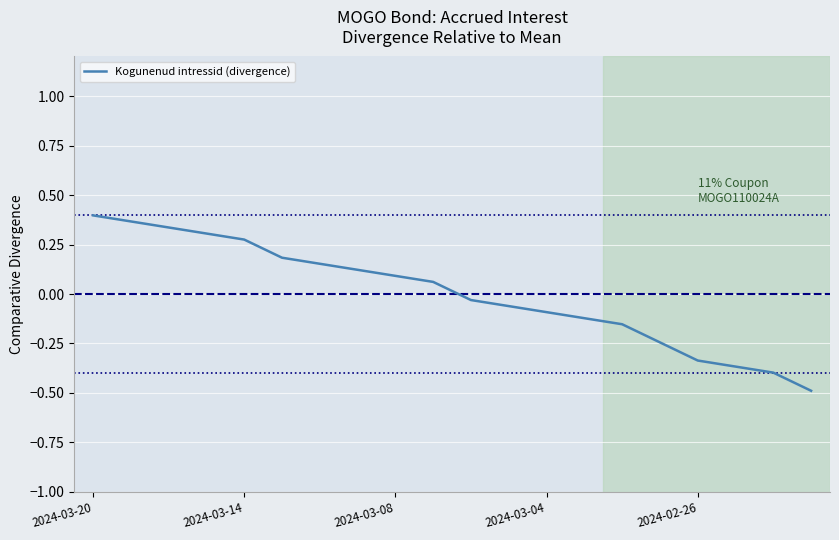

The chart shows a value of -0.0 at 2024-03-04. True or false?

False